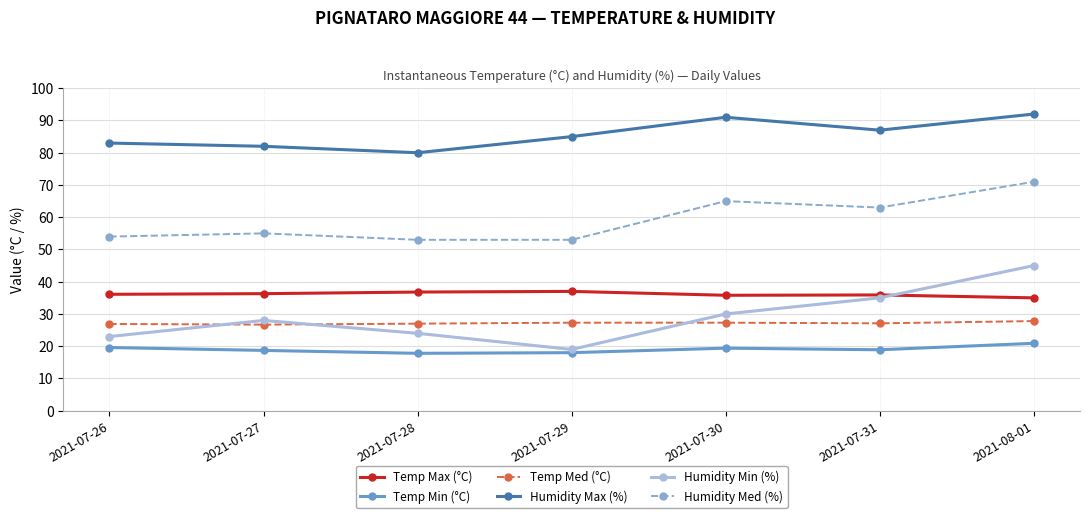

Is this an area chart (filled region under the line)?

No